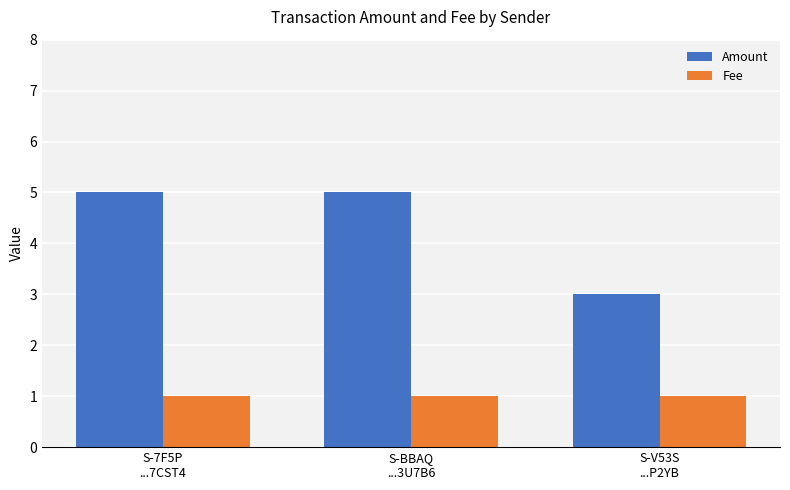

List the series in order of their overall mean, highest first.

Amount, Fee